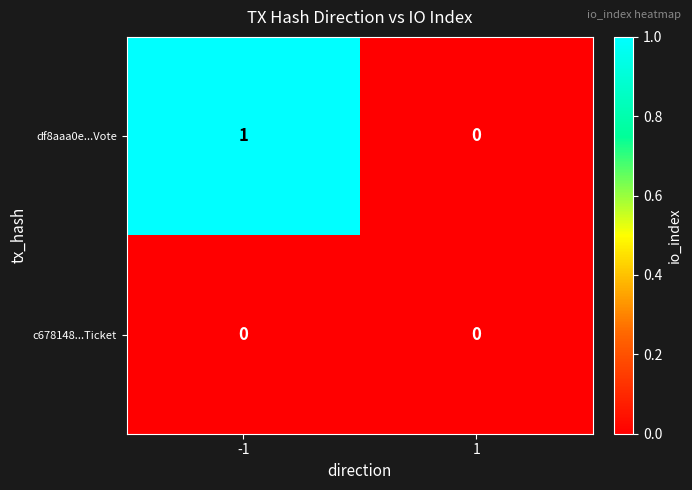

Is the value of c678148...Ticket at 1 greater than the value of df8aaa0e...Vote at -1?

No